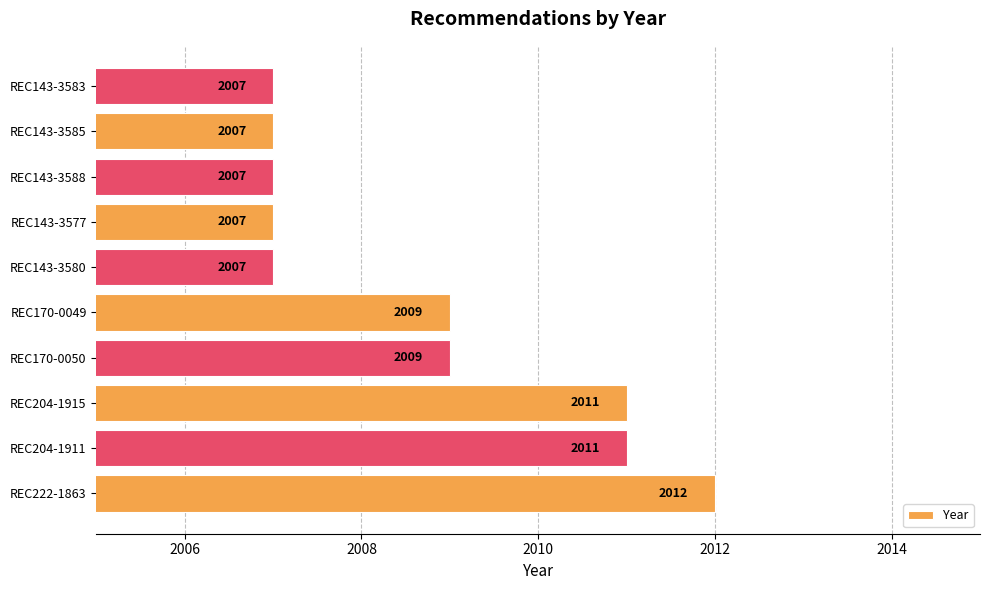

Reading bottom to top, what are all the values shown in this chart?

REC222-1863=2012	REC204-1911=2011	REC204-1915=2011	REC170-0050=2009	REC170-0049=2009	REC143-3580=2007	REC143-3577=2007	REC143-3588=2007	REC143-3585=2007	REC143-3583=2007